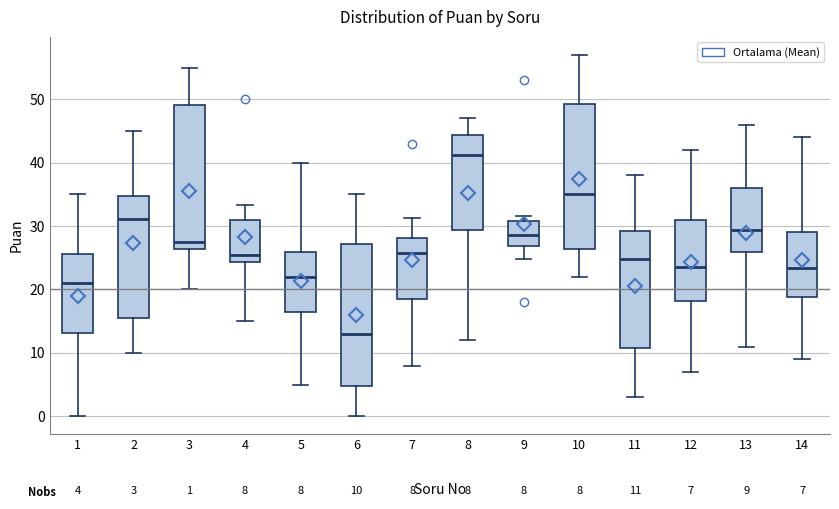

Which box's median line is the highest?

8